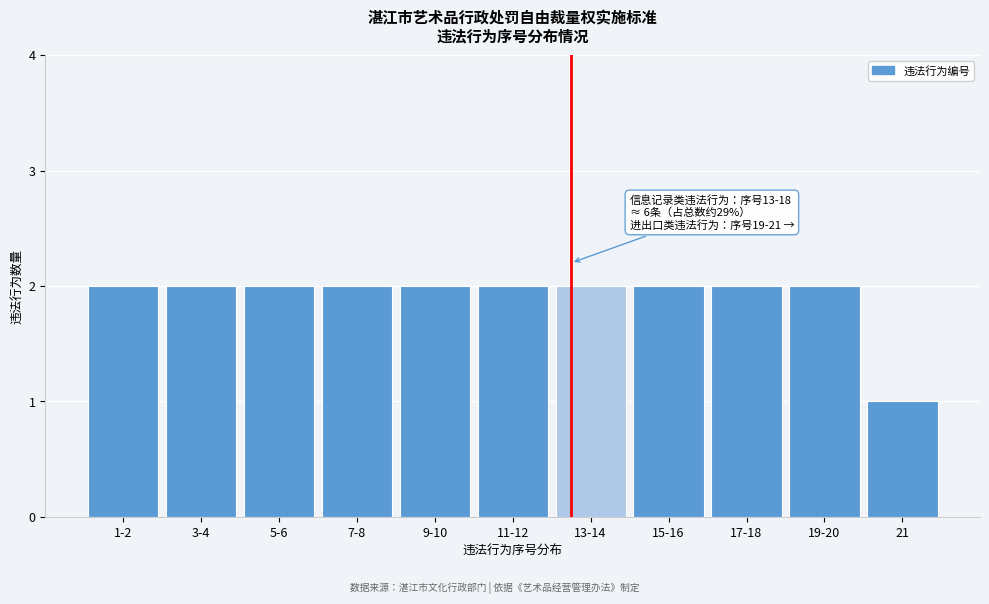

Reading left to right, extract all data points from this chart.

2	2	2	2	2	2	2	2	2	2	1